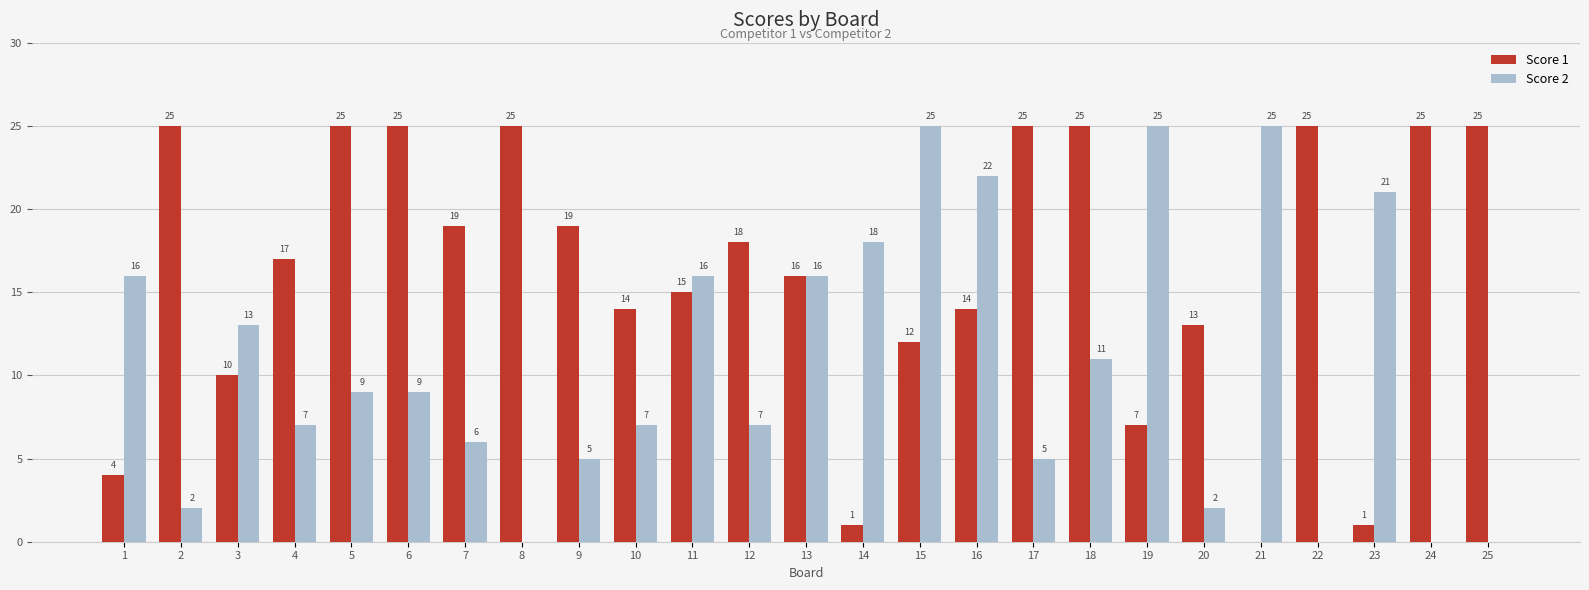

Is it true that Score 2 equals 8 at 13?

False